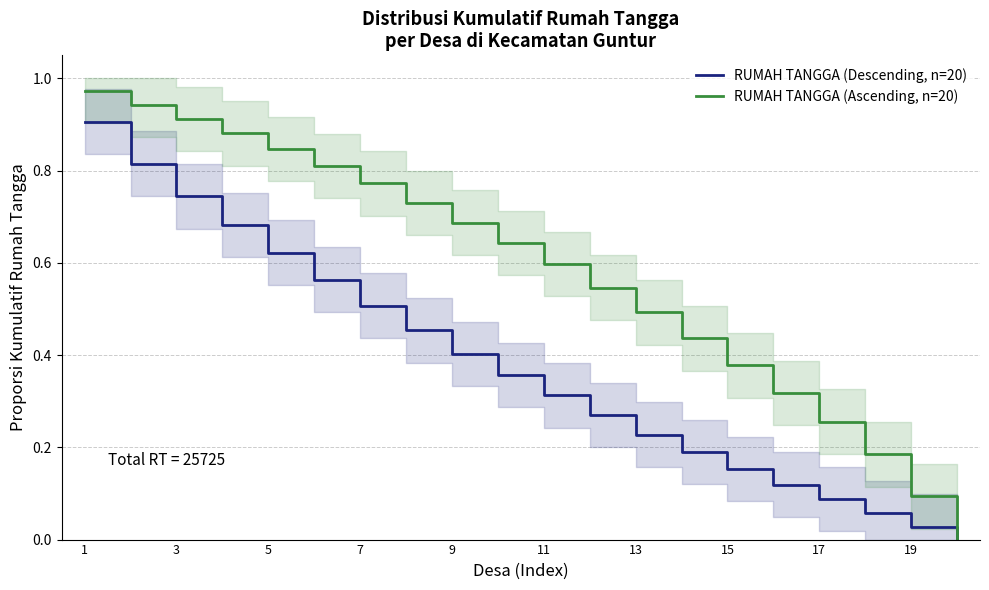

True or false: RUMAH TANGGA (Ascending, n=20) has more than 1 points higher than both neighbors.

False